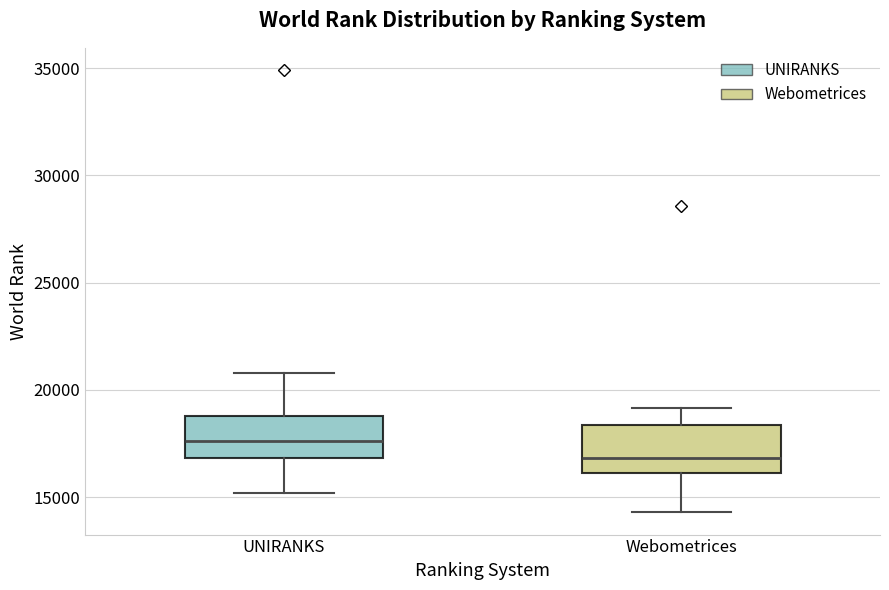

Which box's median line is the highest?

UNIRANKS